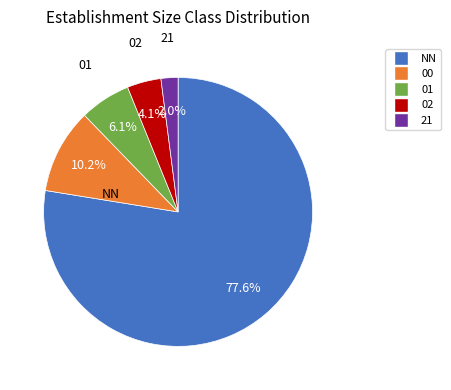

What is the ratio of the value at 00 to the value at 02?

2.5